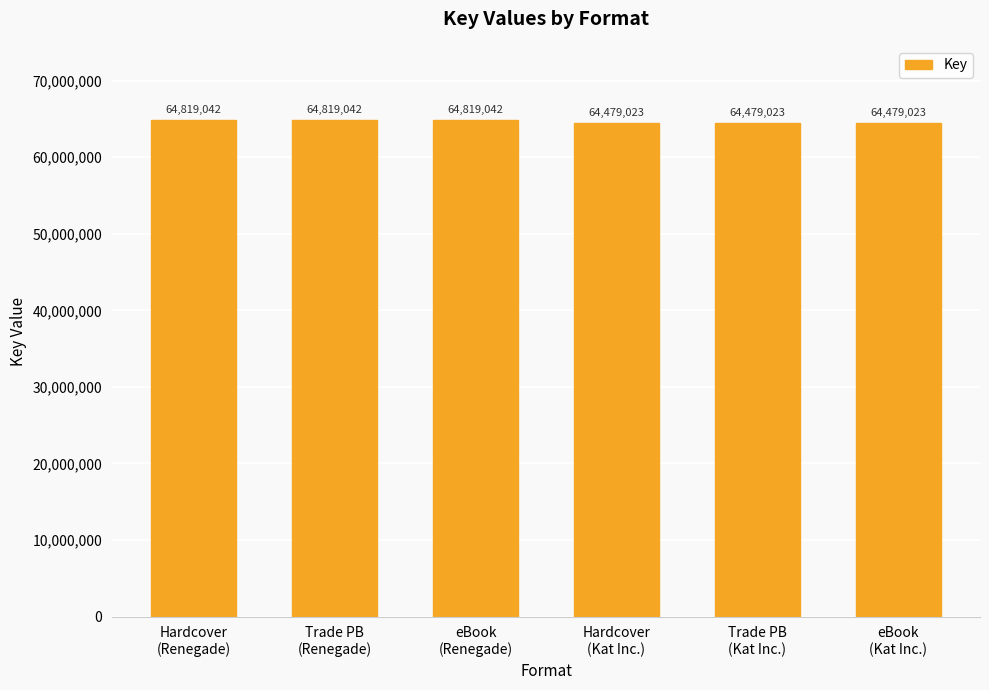

Does the chart contain any negative values?

No